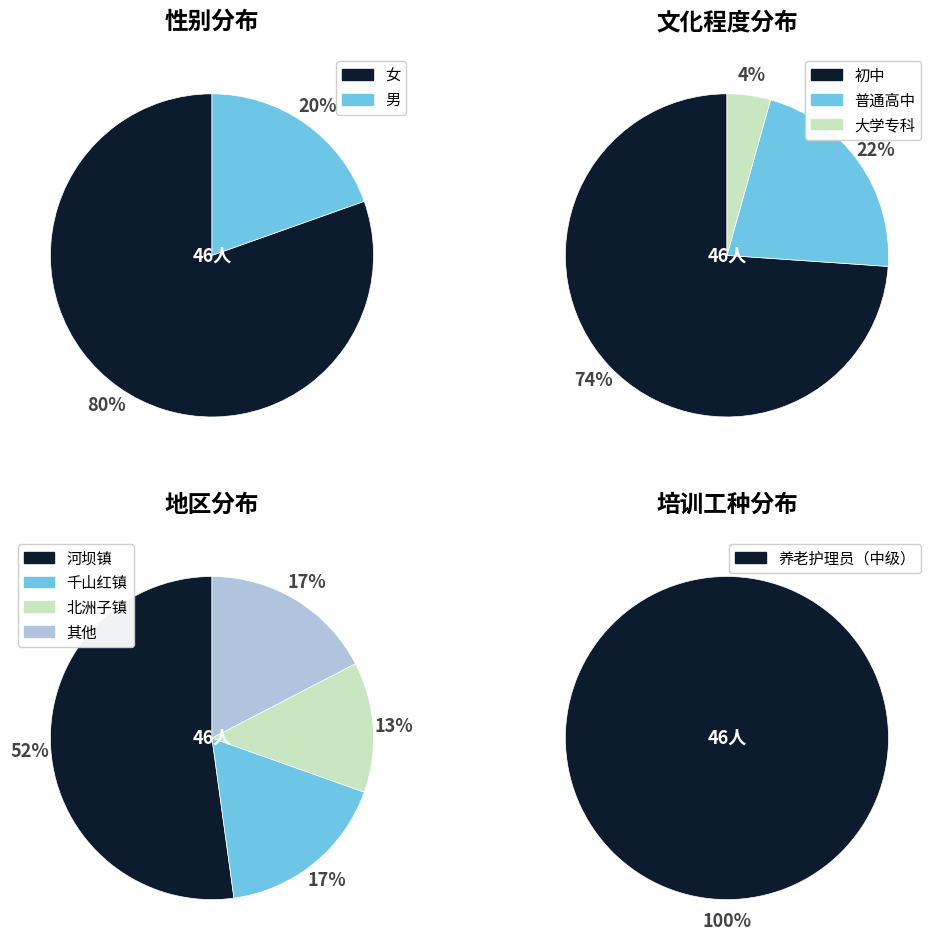

What is the change in value from 女 to 男?

-28